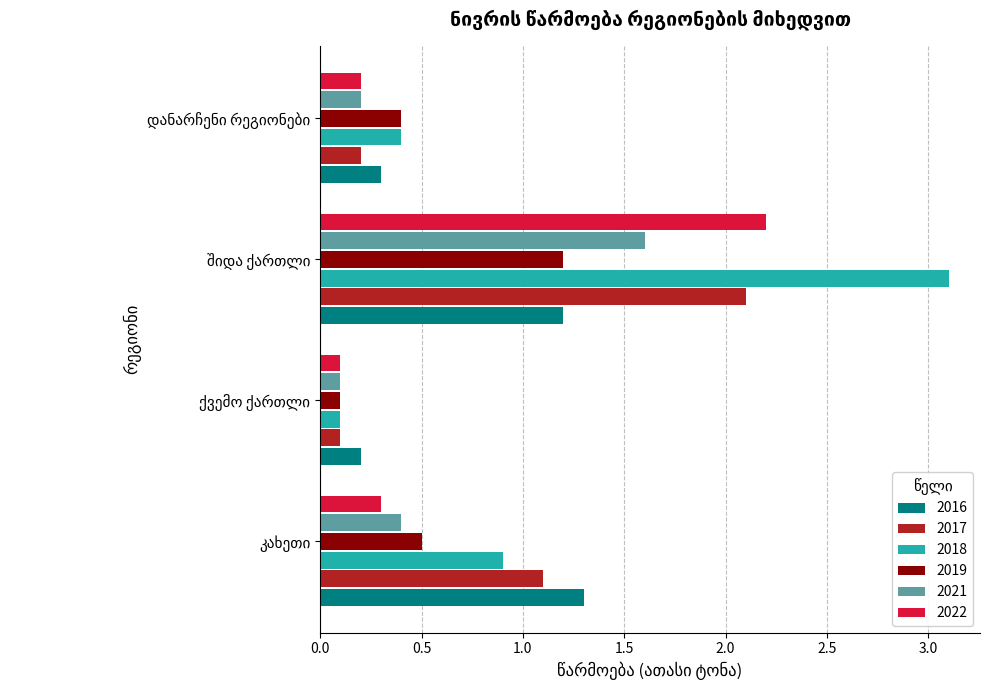

Which series has the widest spread of values?

2018